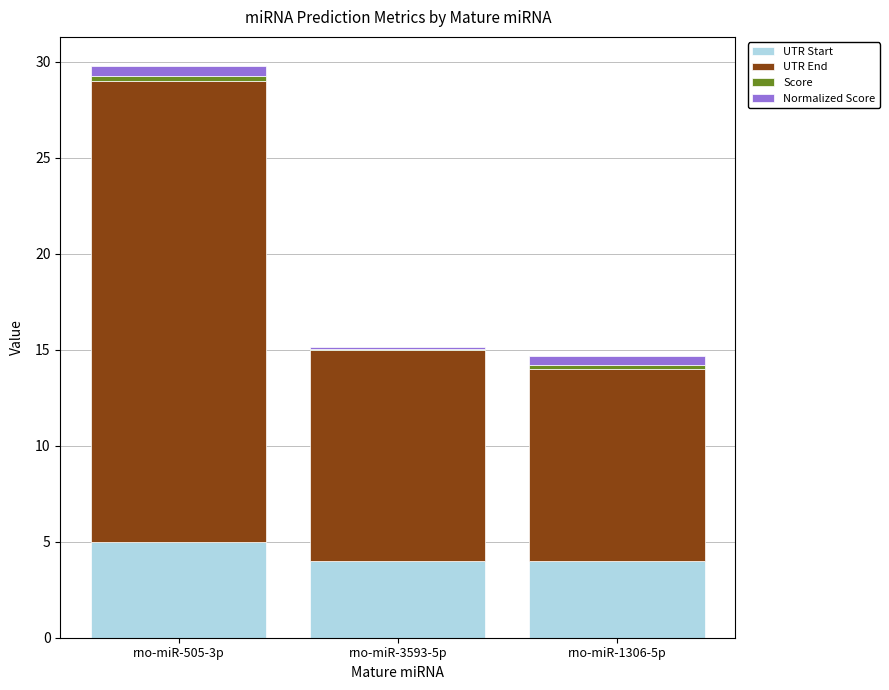

At which label does UTR Start reach its peak?

rno-miR-505-3p